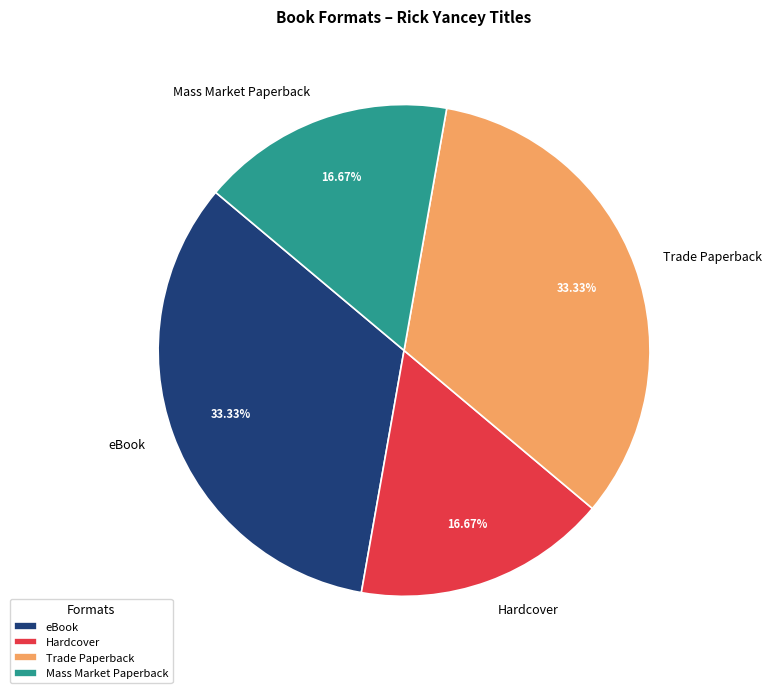

To the nearest percent, what is the difference between the Hardcover and eBook slice percentages?

17%